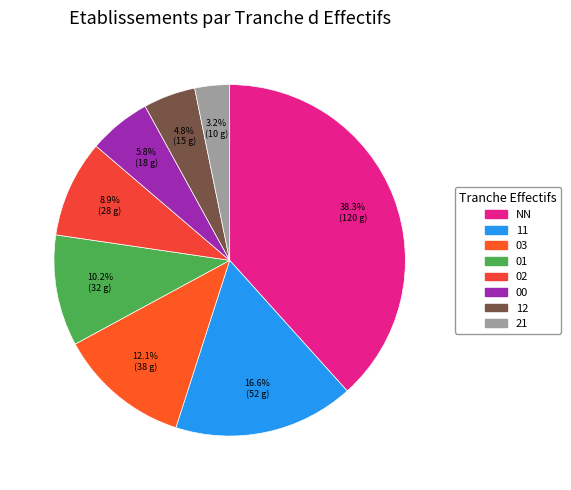

True or false: 01 accounts for 10% of the total.

True